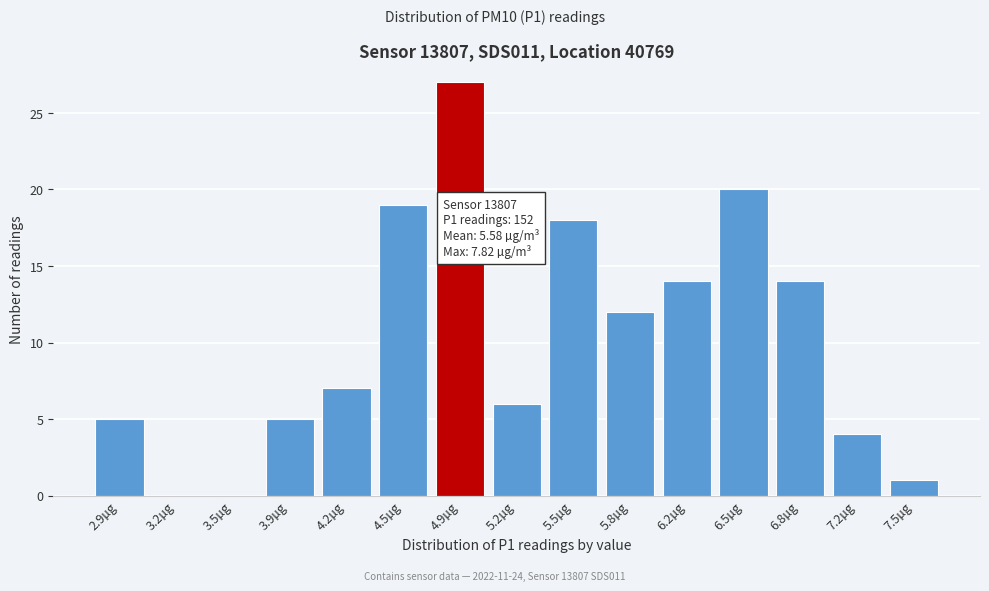

Reading left to right, extract all data points from this chart.

2.9µg=5	3.2µg=0	3.5µg=0	3.9µg=5	4.2µg=7	4.5µg=19	4.9µg=27	5.2µg=6	5.5µg=18	5.8µg=12	6.2µg=14	6.5µg=20	6.8µg=14	7.2µg=4	7.5µg=1